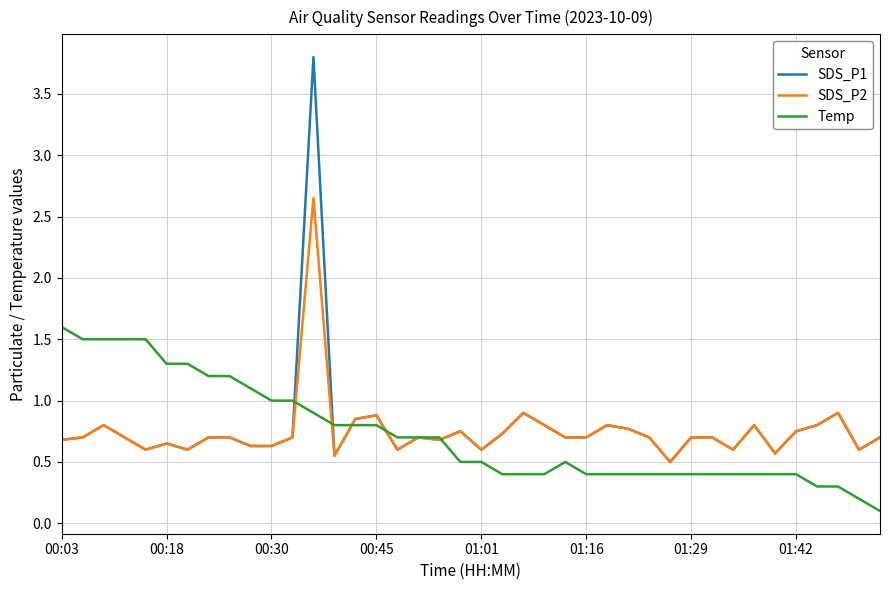

What is the maximum value for SDS_P1?

3.8